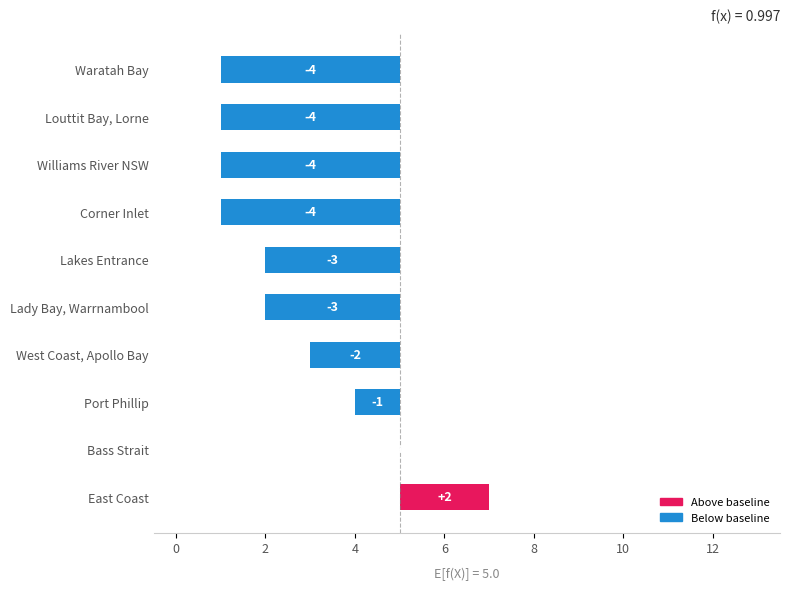

What is the difference between the values at Louttit Bay, Lorne and East Coast?

6